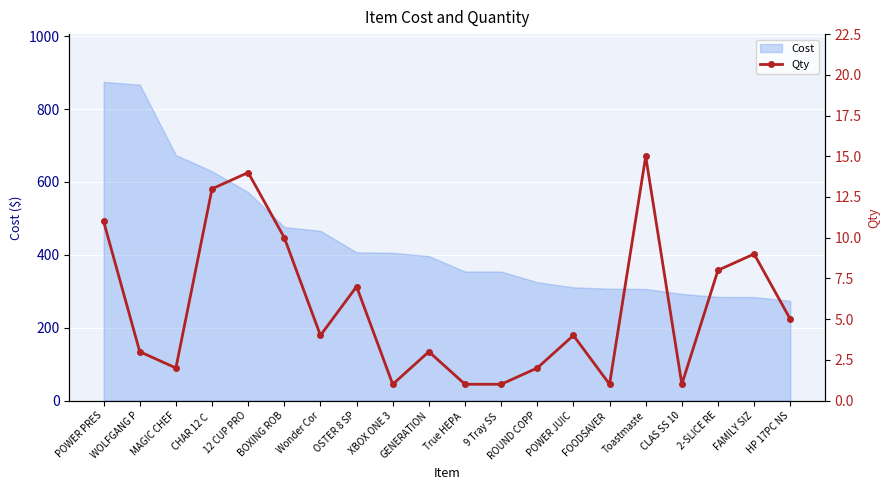

True or false: Cost has a value of 306.9 at FOODSAVER .

True